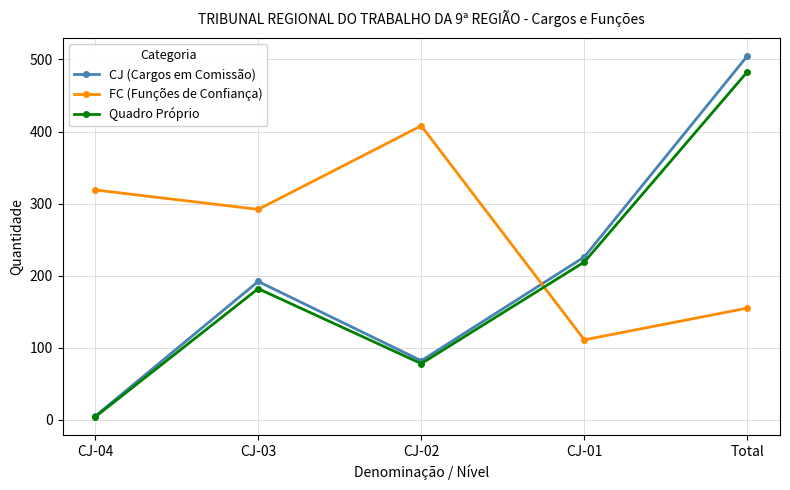

How many lines are shown in the chart?

3